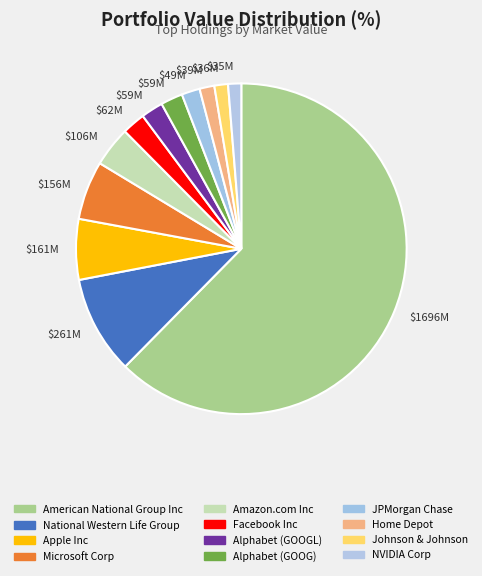

What is the change in value from National Western Life Group to Amazon.com Inc?

-154389000